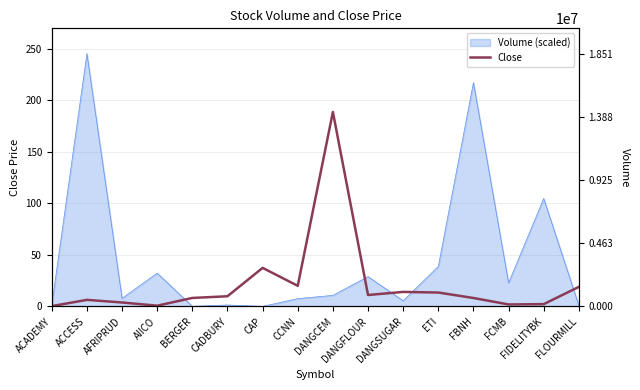

What is the maximum value shown in the chart?

188.5